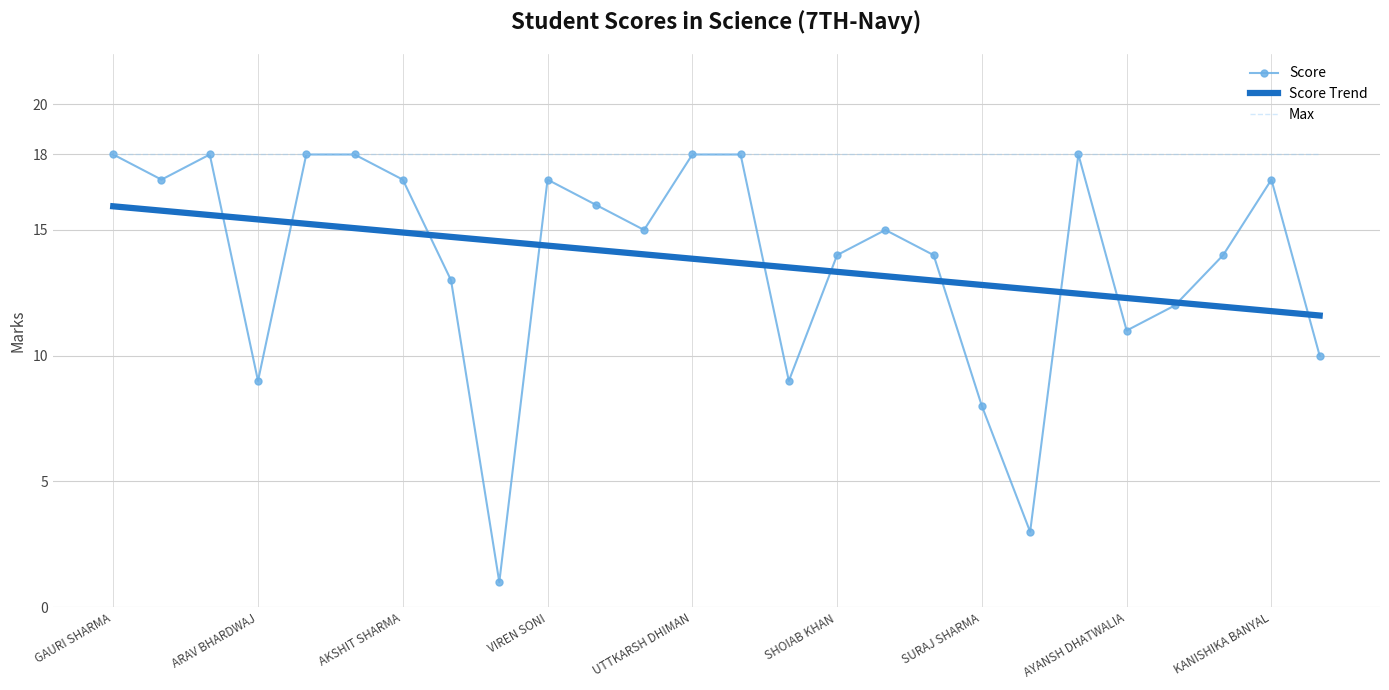

What is the difference between the second highest and second lowest values in the Score Trend series?

4.0